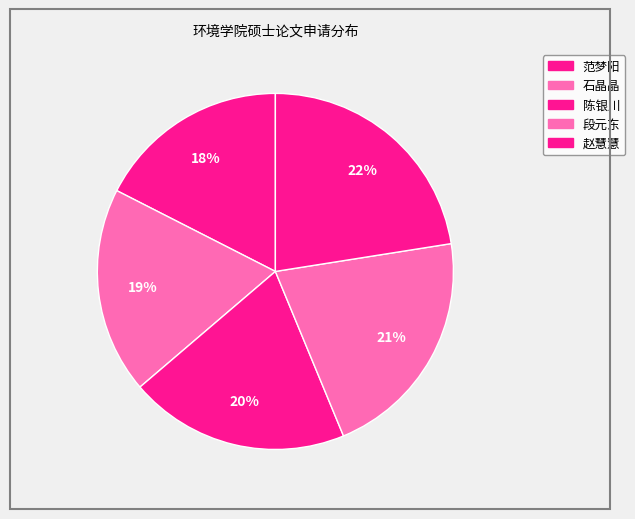

How many segments does this pie chart have?

5